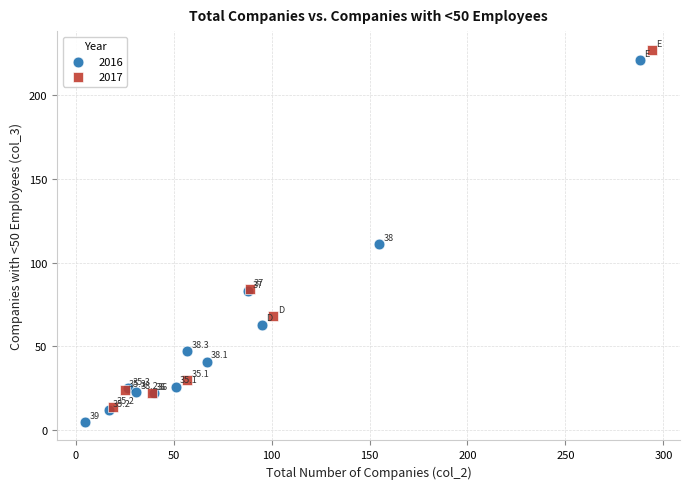

Which series reaches the minimum Y coordinate?

2016